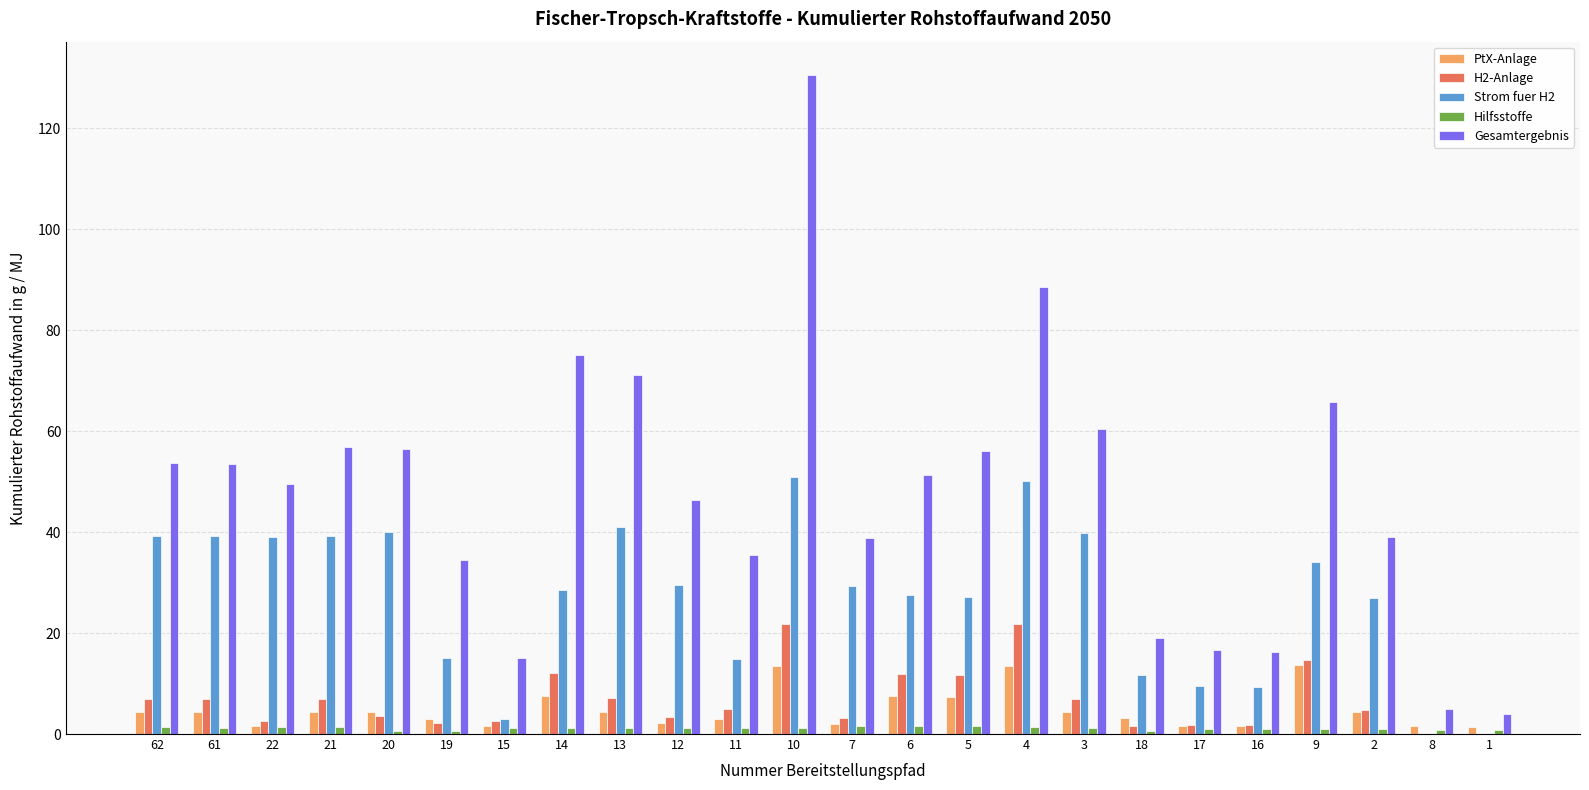

What is the total value across all series at 4?

175.5